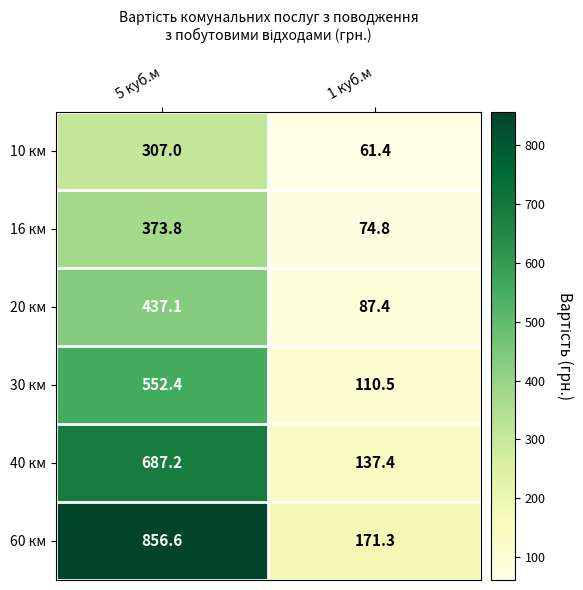

At which label is 20 км closest to 262?

1 куб.м